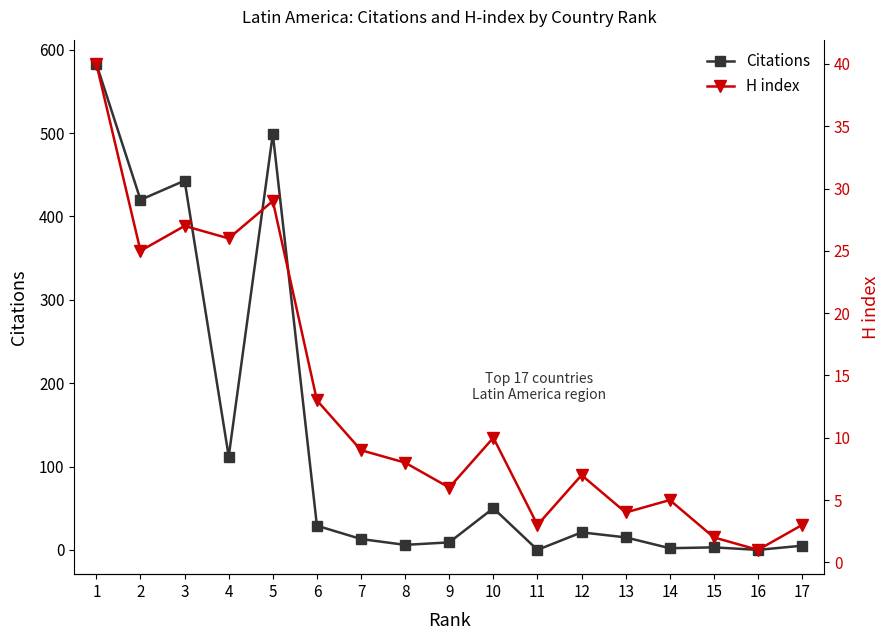

At which category does Citations reach its first local peak?

3